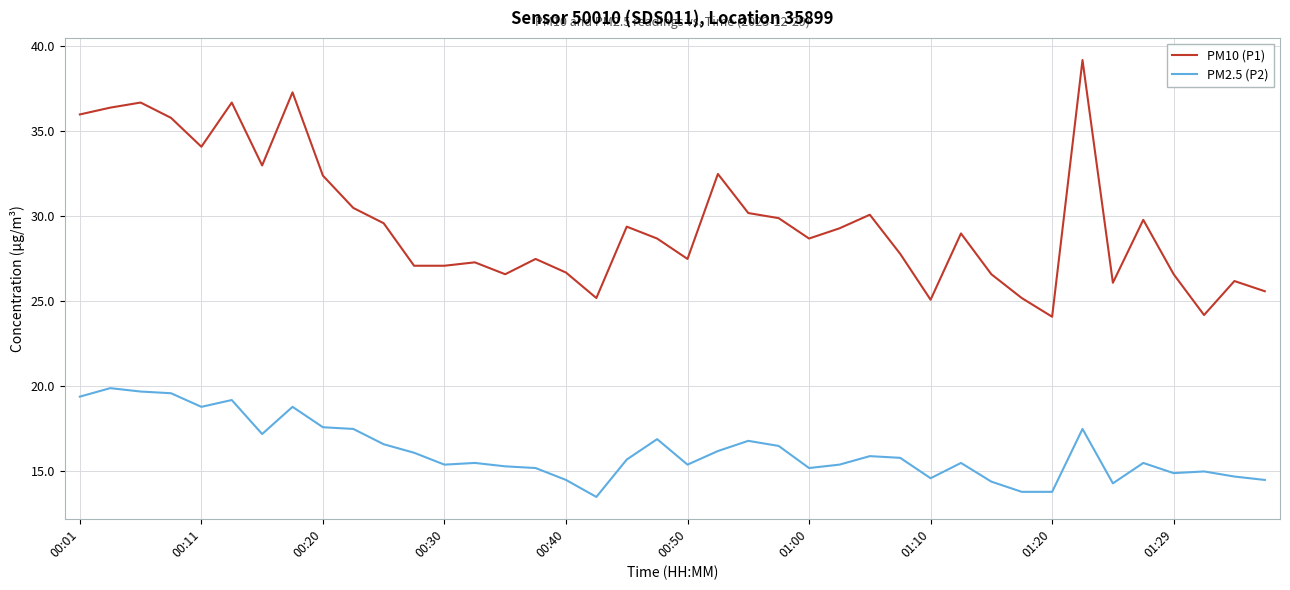

Which series has the largest total across all categories?

PM10 (P1)